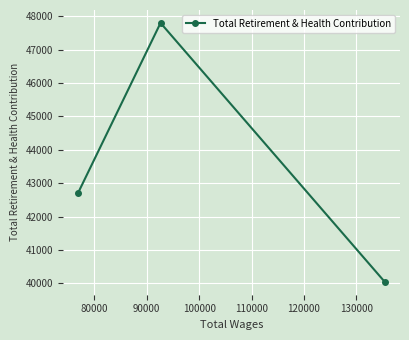

What is the sum of all values?

130561